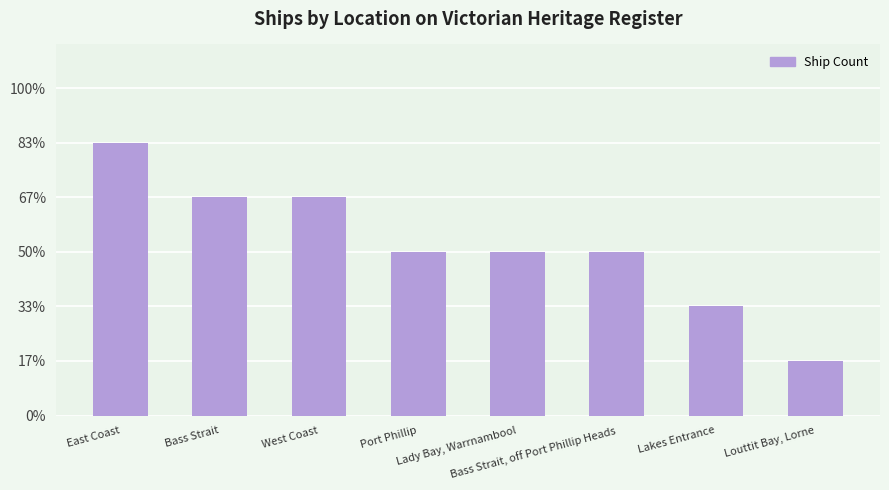

Does the chart contain any negative values?

No